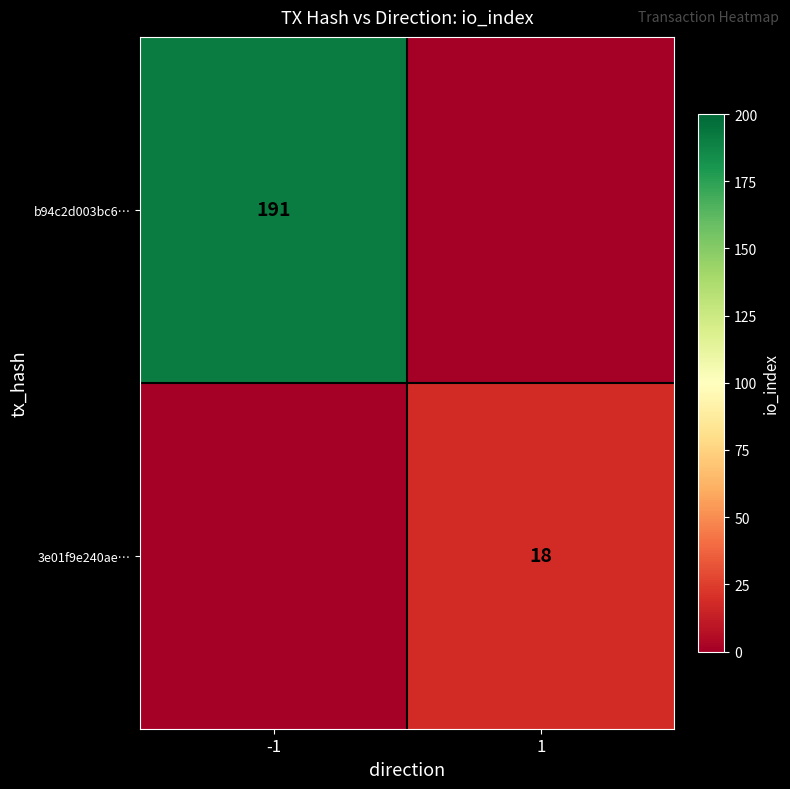

Is it true that 3e01f9e240ae… equals 7 at 1?

False